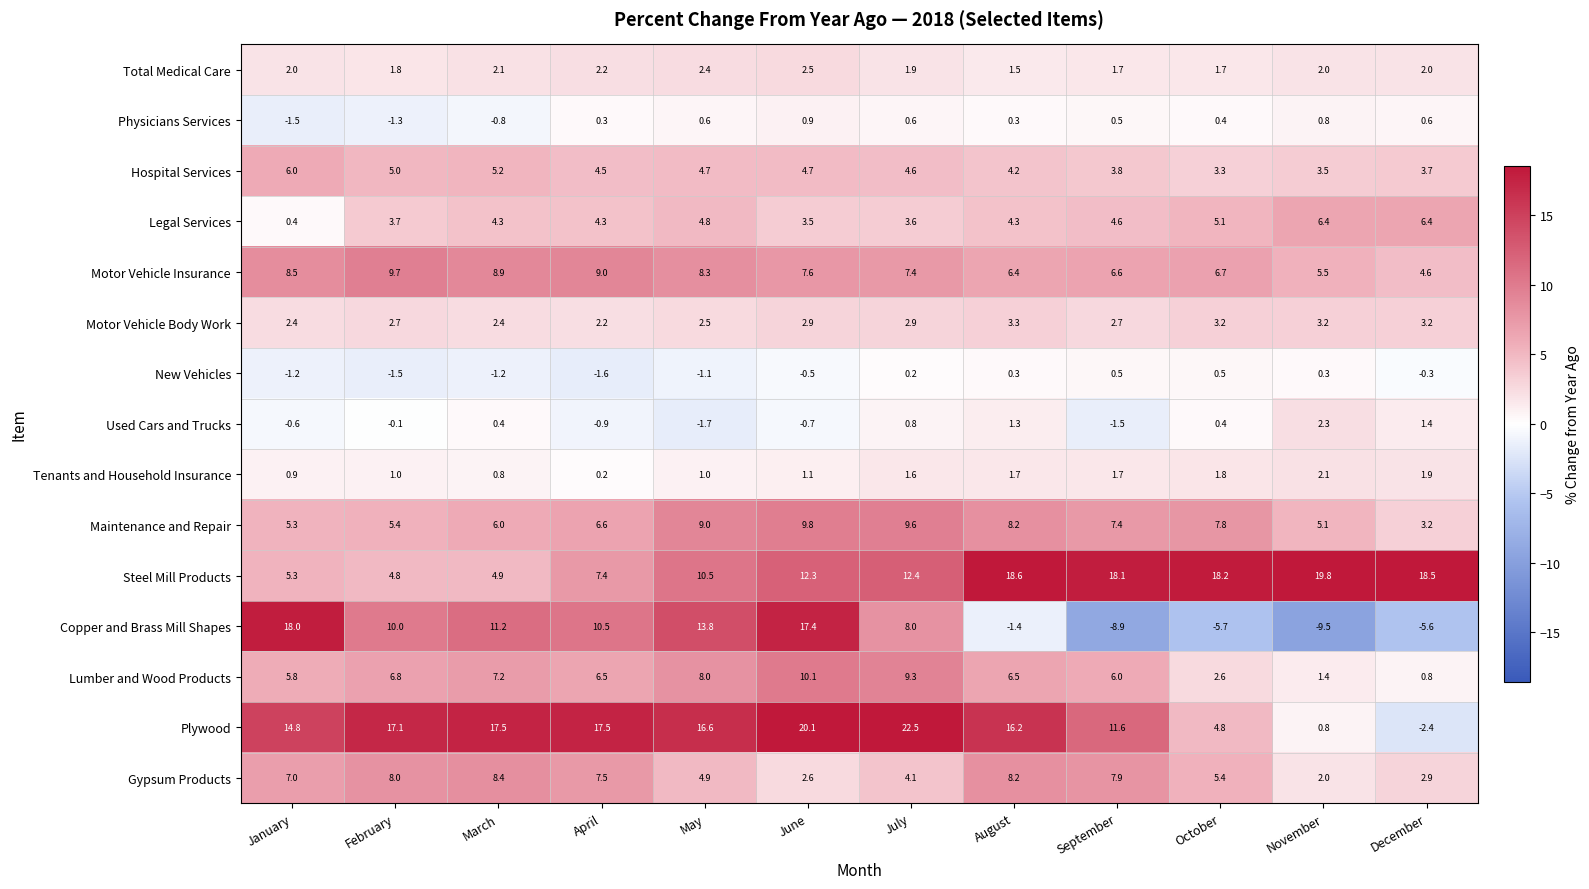

True or false: Motor Vehicle Insurance has a value of 7.4 at July.

True